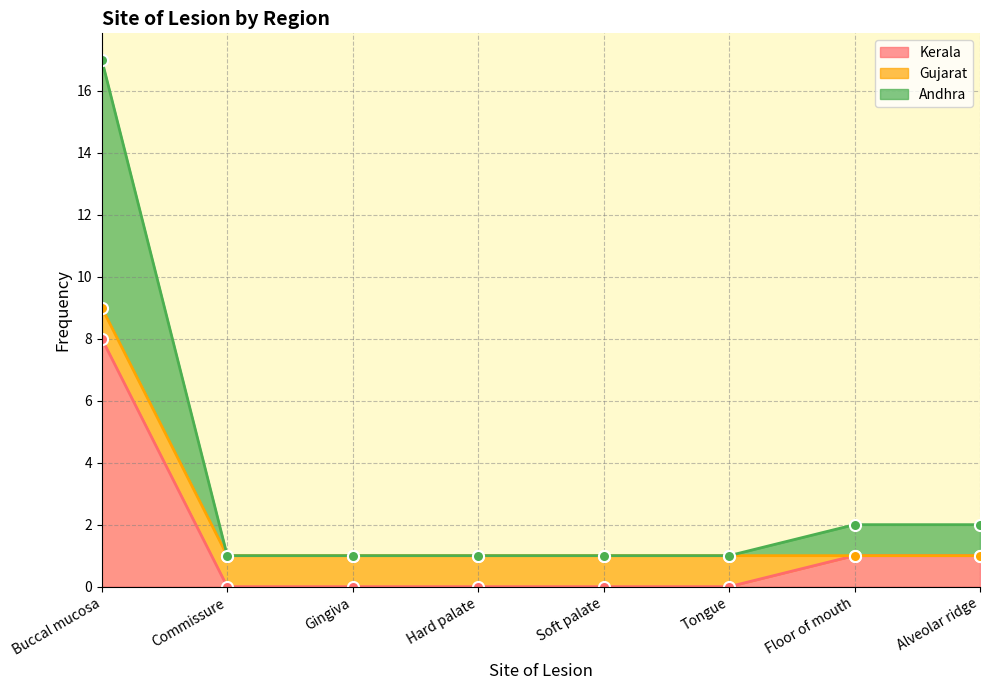

At which category does the chart reach its peak across all series?

Buccal mucosa